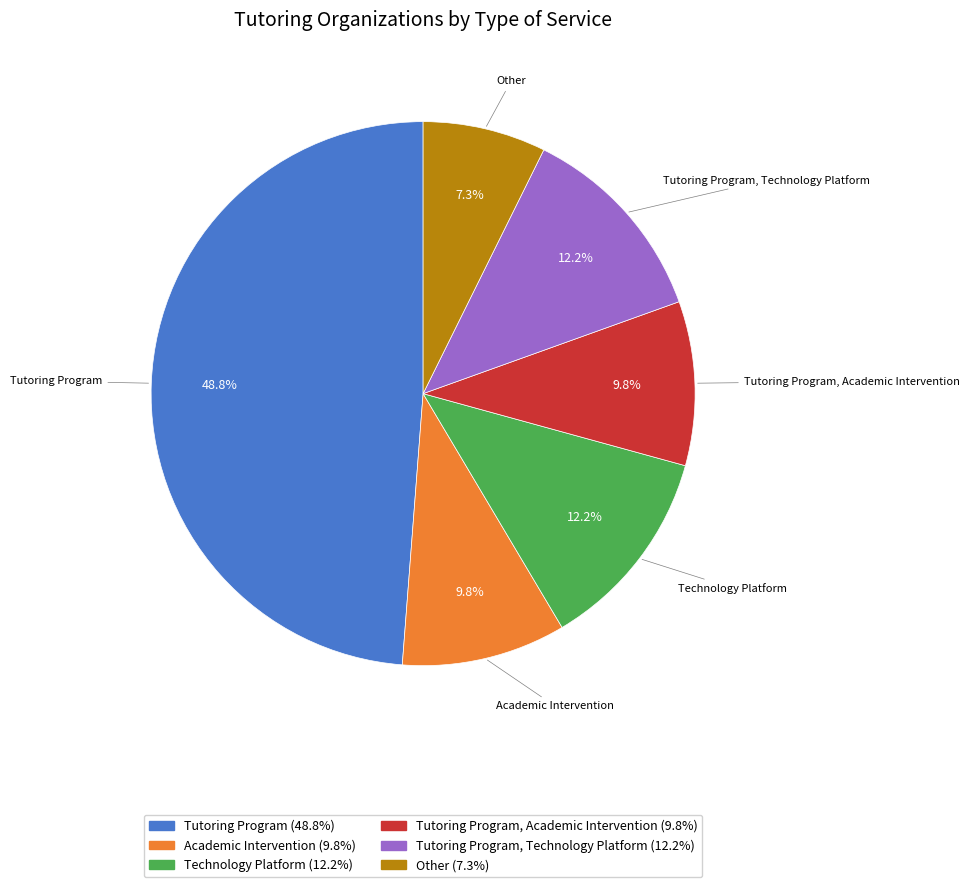

Does any single category account for the majority?

No